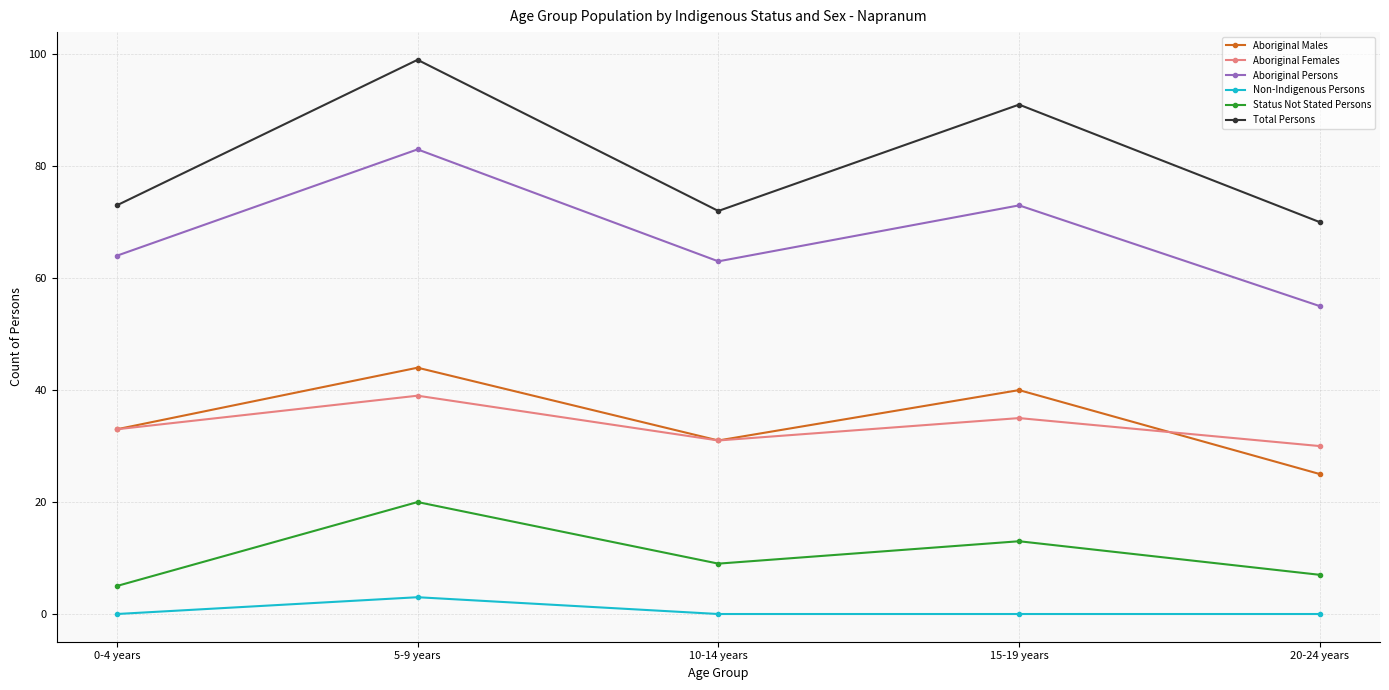

In Status Not Stated Persons, how many points are higher than both neighbors (excluding endpoints)?

2